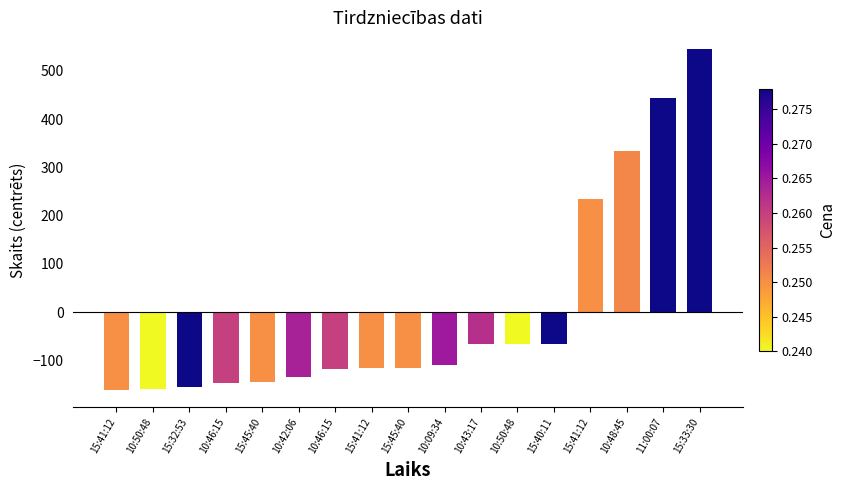

At which label is the value closest to 191?

15:41:12